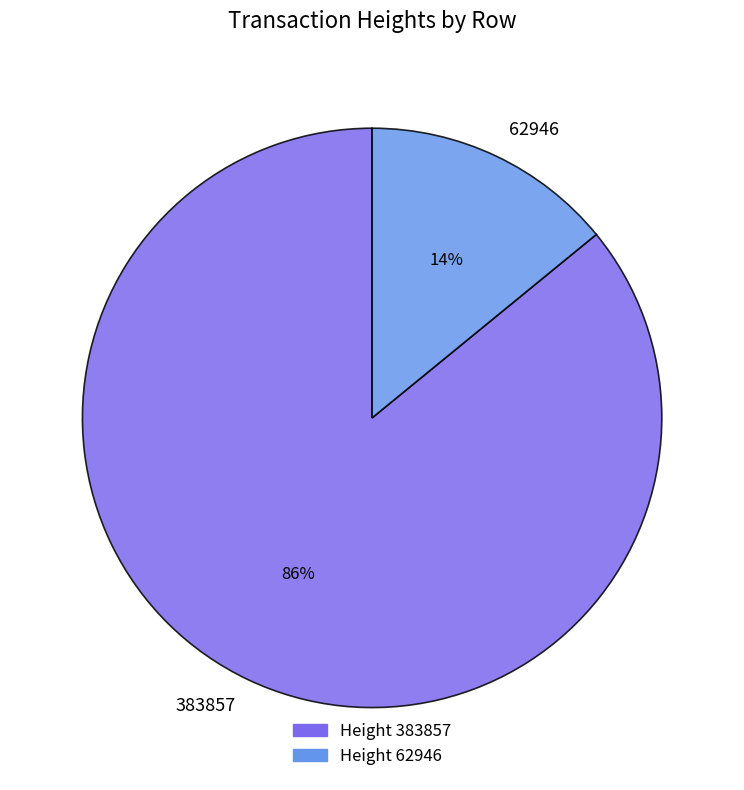

True or false: 62946 accounts for 14% of the total.

True